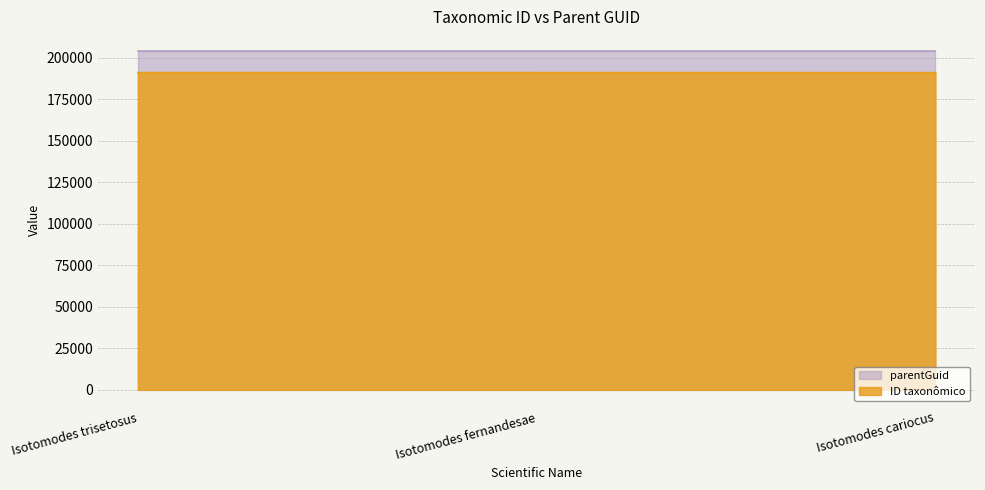

Rank the categories by value from highest to lowest.

Isotomodes trisetosus, Isotomodes fernandesae, Isotomodes cariocus